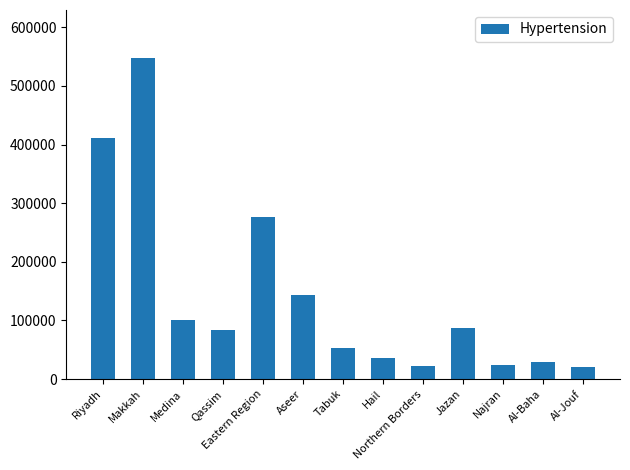

How many distinct data groups are displayed?

1